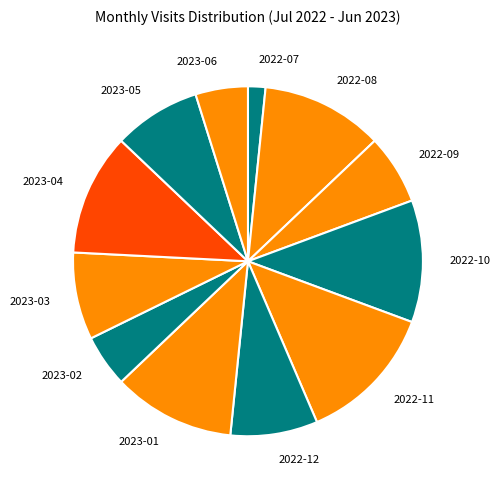

Between 2022-07 and 2022-12, which is larger?

2022-12